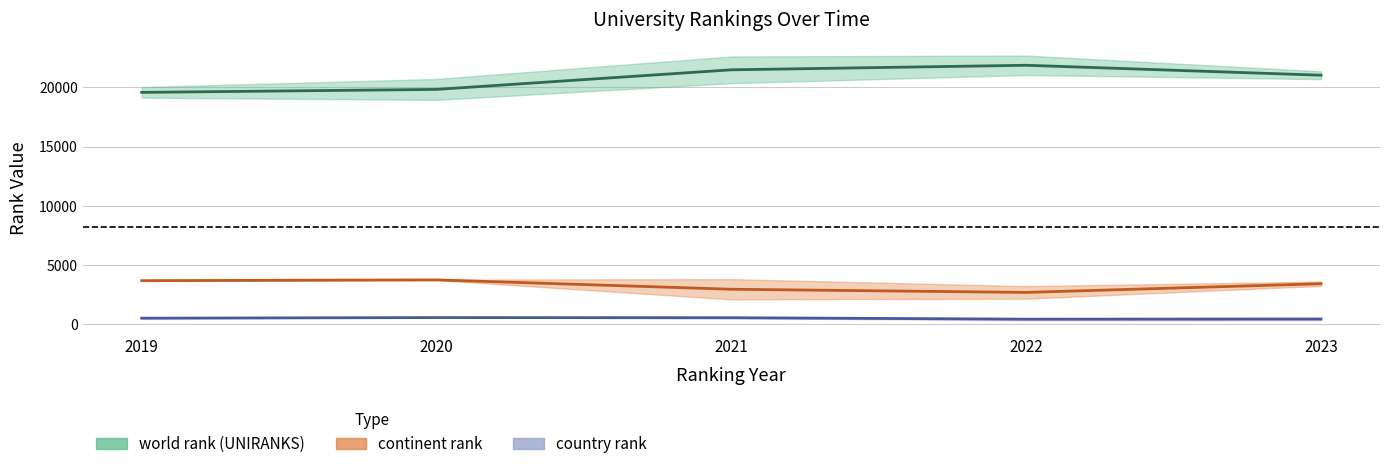

Rank the series by their maximum value, from lowest to highest.

country rank (mid), continent rank (mid), world rank (mid)